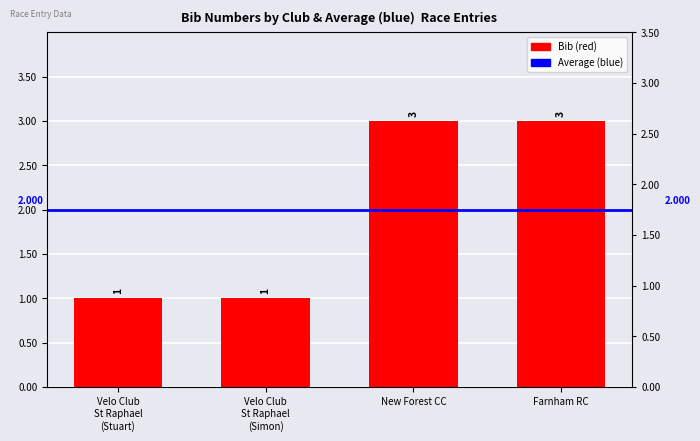

What is the value of the 2nd bar from the left?

1